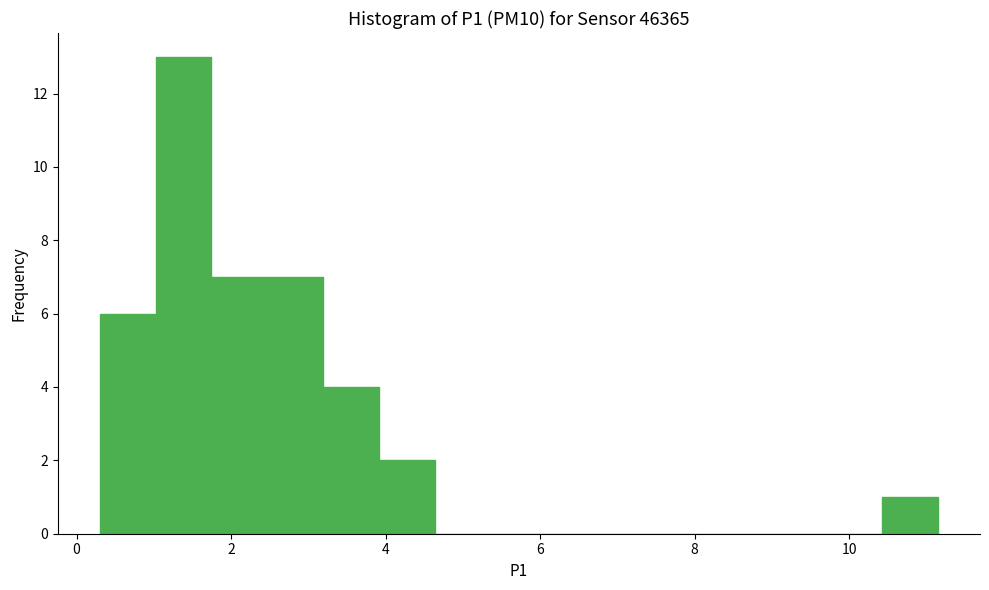

Read against the x-axis, roughly where is the centre of the tallest bar?

1.4